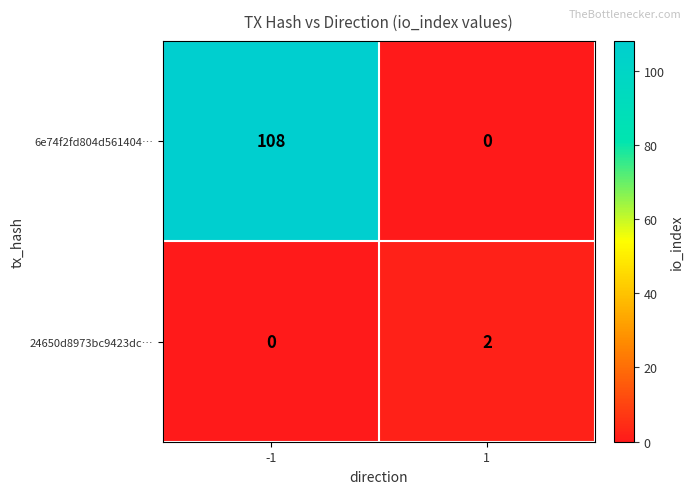

Which series has the largest total across all categories?

6e74f2fd804d561404…